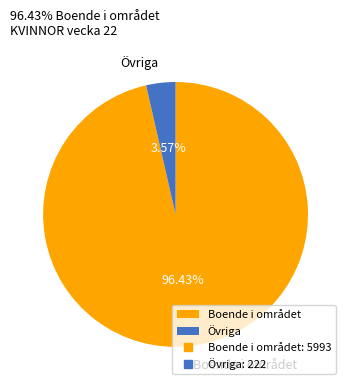

Combined, do Övriga and Boende i området account for over 50%?

Yes